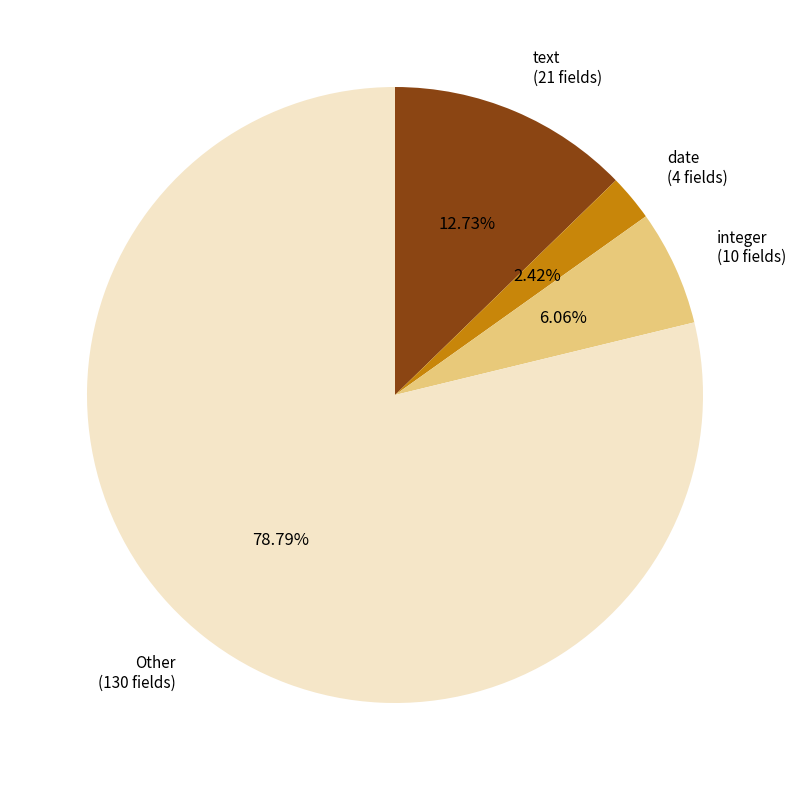

Is there any slice that represents more than half of the pie?

Yes